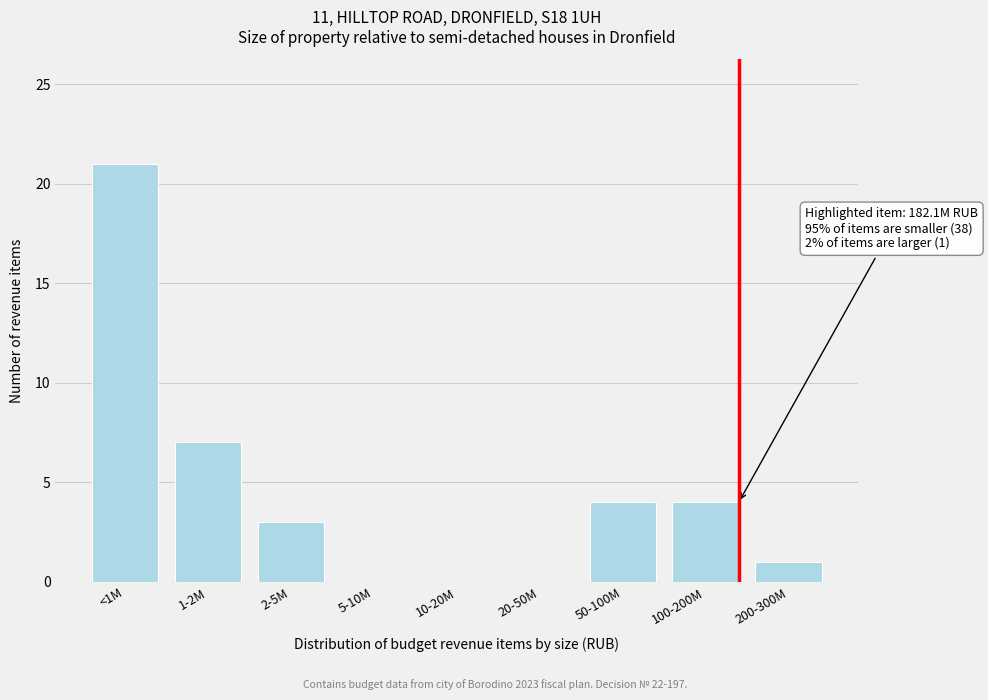

Reading left to right, extract all data points from this chart.

<1M=21	1-2M=7	2-5M=3	5-10M=0	10-20M=0	20-50M=0	50-100M=4	100-200M=4	200-300M=1